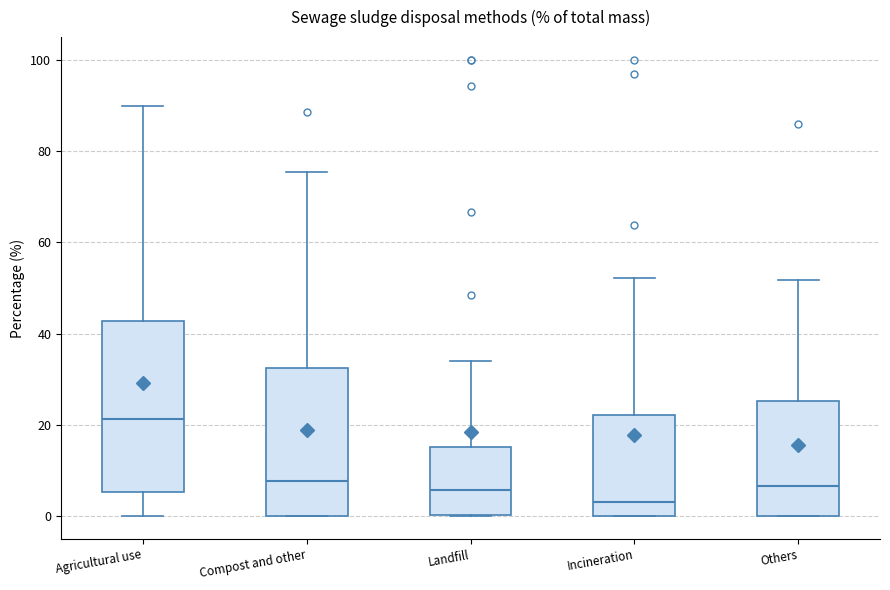

Which box has the lowest median line?

Incineration